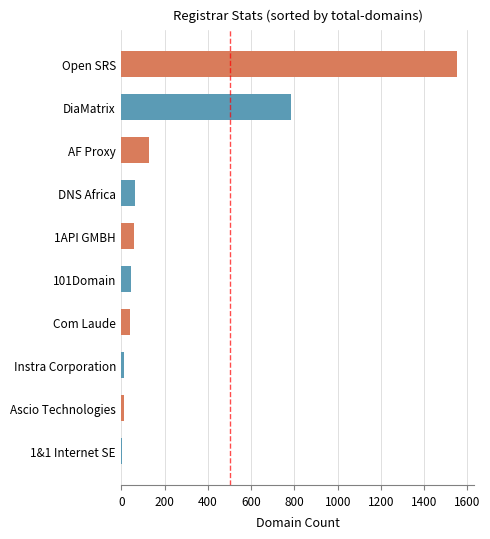

What is the sum of all values?

2700